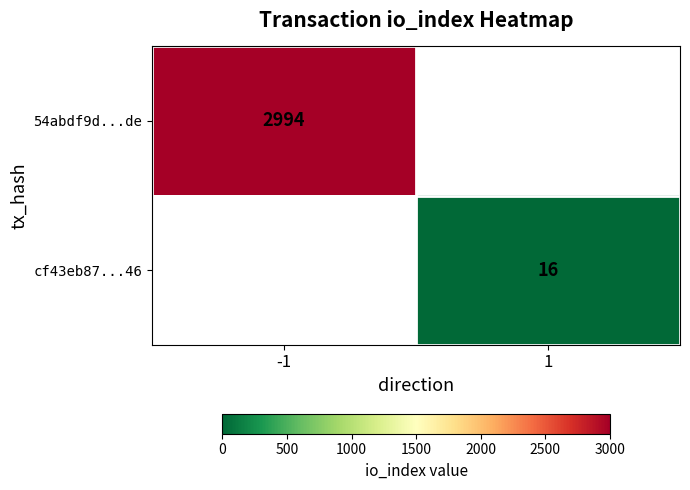

True or false: cf43eb87...46 has a value of 21 at 1.

False